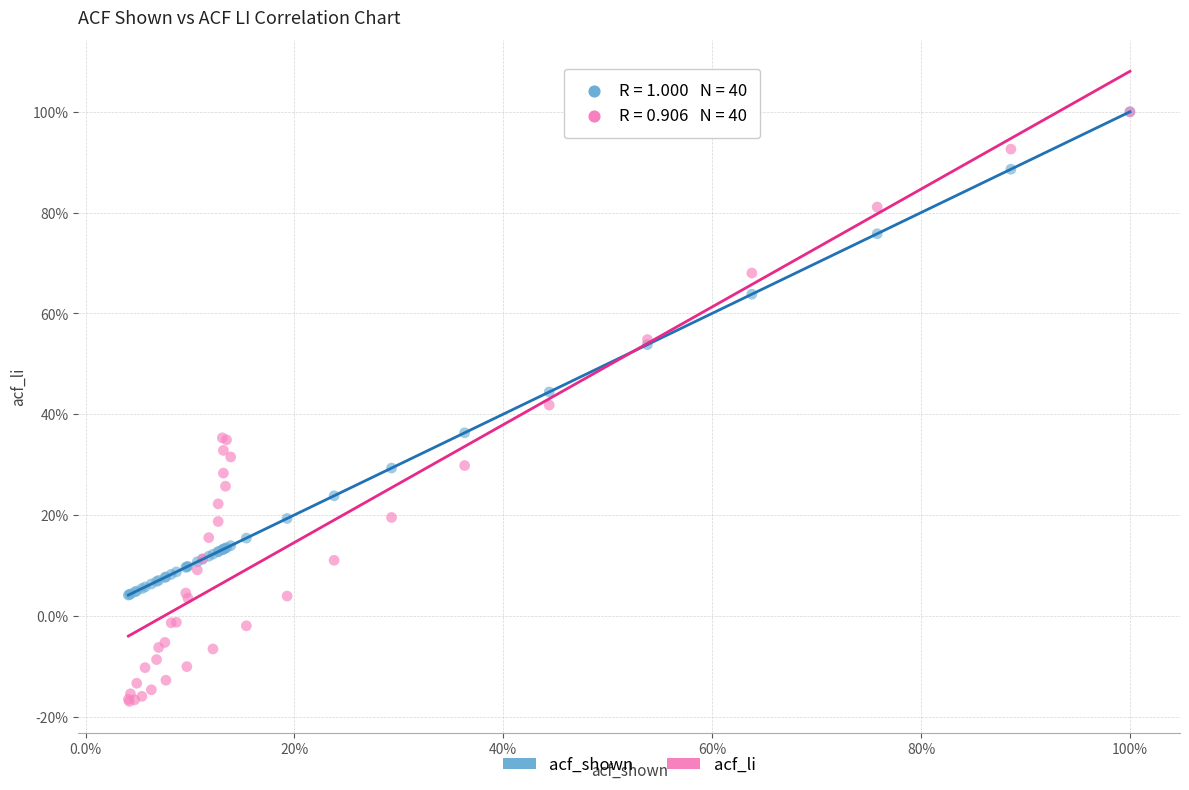

Which series reaches the minimum Y coordinate?

acf_li